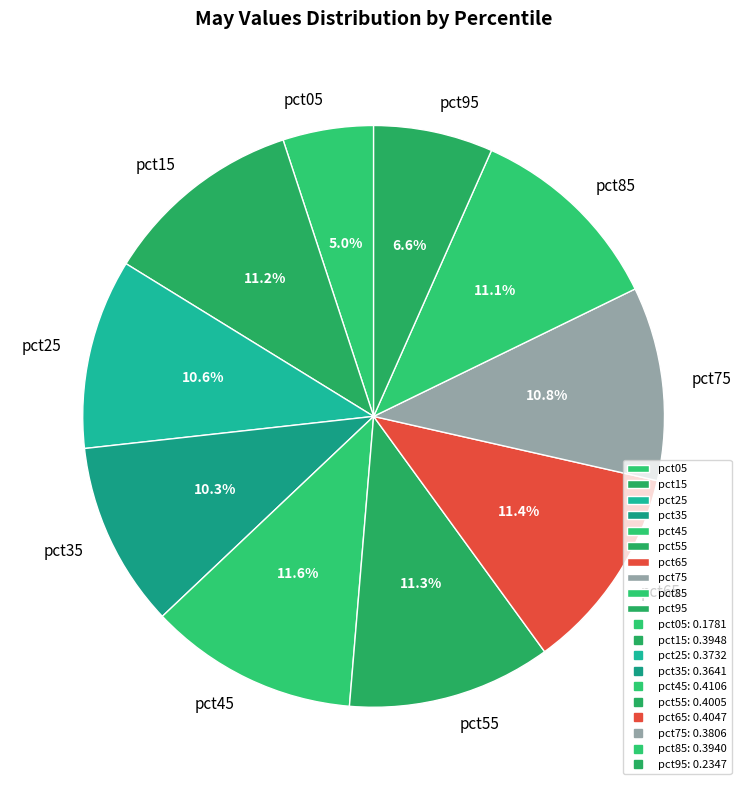

To the nearest percent, what is the difference between the pct05 and pct35 slice percentages?

5%